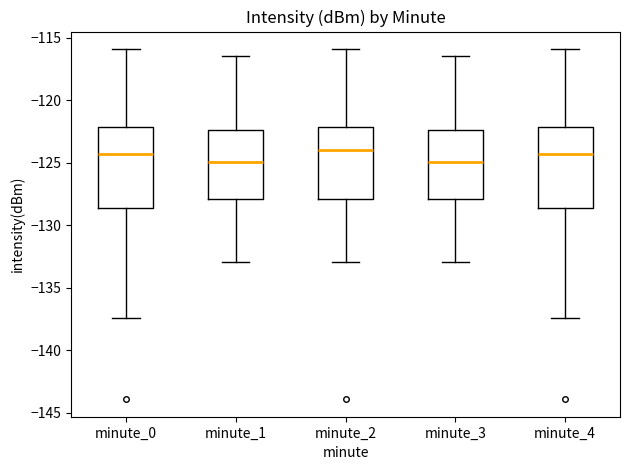

Reading left to right, transcribe this box plot: for each box, give where its median line is, the range the box spans, and where its two whiskers end, as read against the y-axis. The values are not printed on the chart, so give them approximately, as read against the axis.

minute_0: median -124.5, box -128.5 to -122.0, whiskers -137.5 to -116.0
minute_1: median -125.0, box -128.0 to -122.5, whiskers -133.0 to -116.5
minute_2: median -124.0, box -128.0 to -122.0, whiskers -133.0 to -116.0
minute_3: median -125.0, box -128.0 to -122.5, whiskers -133.0 to -116.5
minute_4: median -124.5, box -128.5 to -122.0, whiskers -137.5 to -116.0